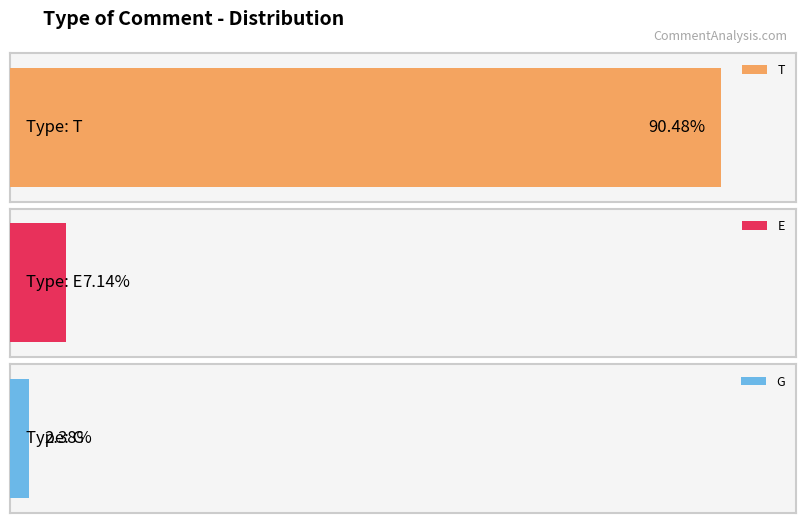

Which has a higher value, E or T?

T